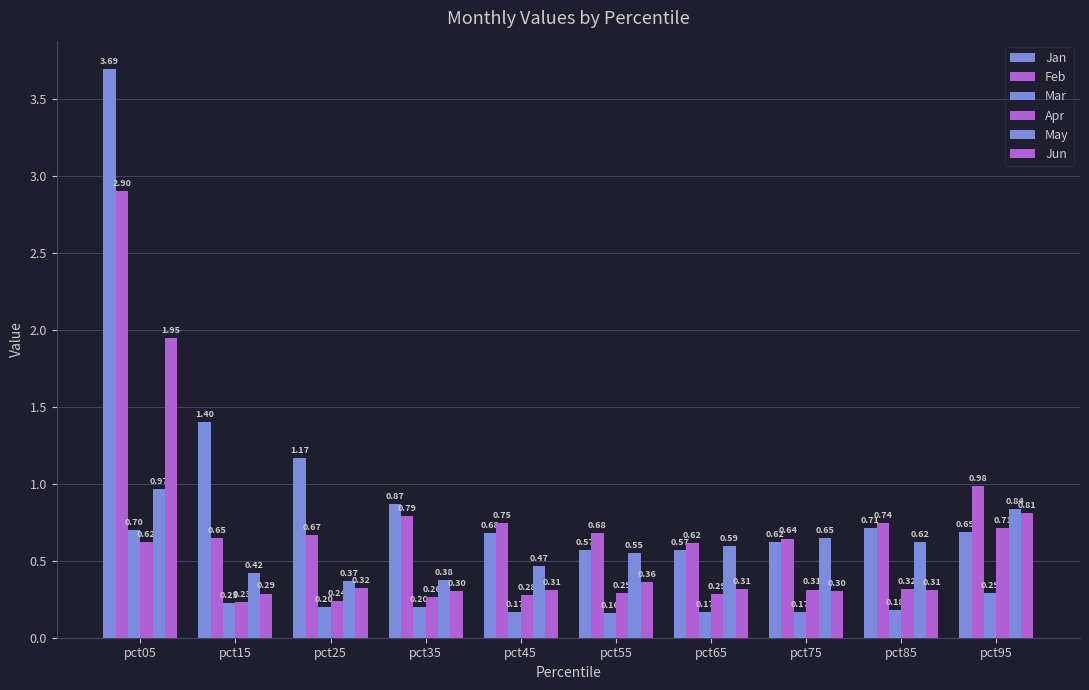

How many categories are shown in the chart?

10